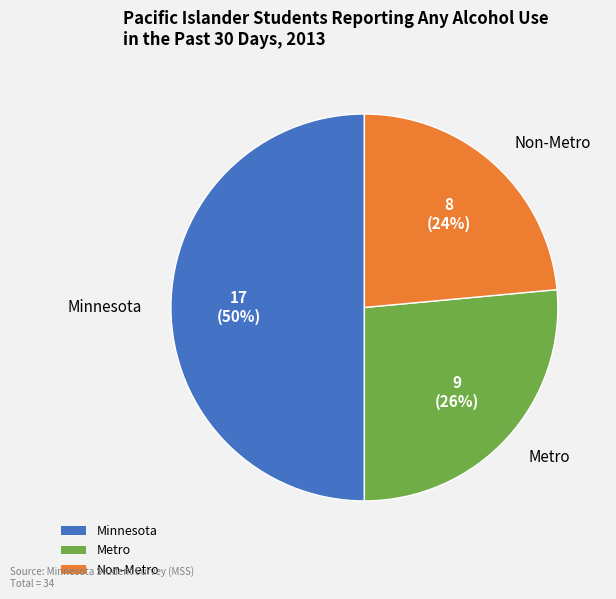

Does Non-Metro represent more than half of the total?

No